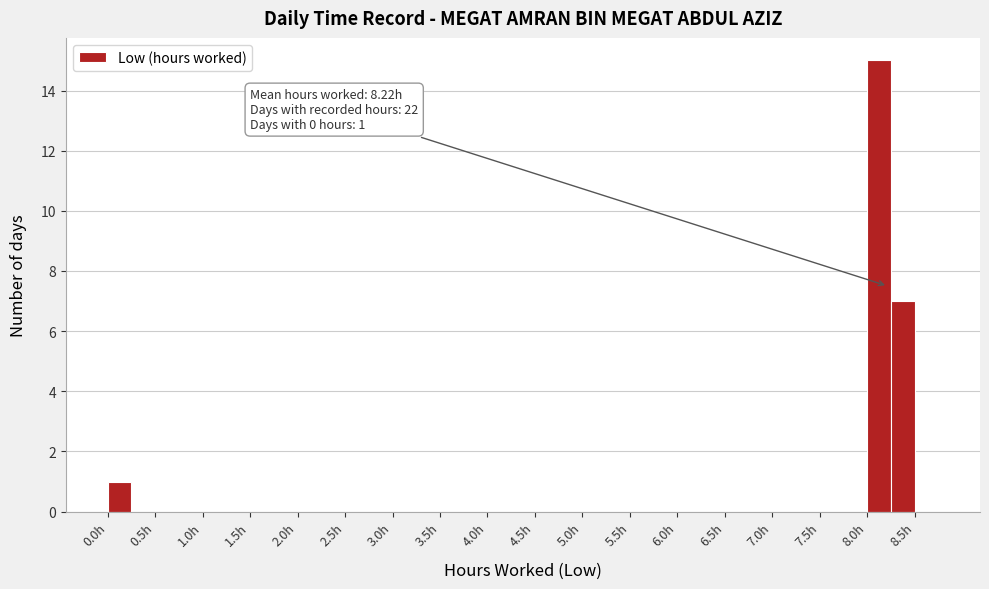

Which range on the x-axis has the tallest bar?

8.00 to 8.25